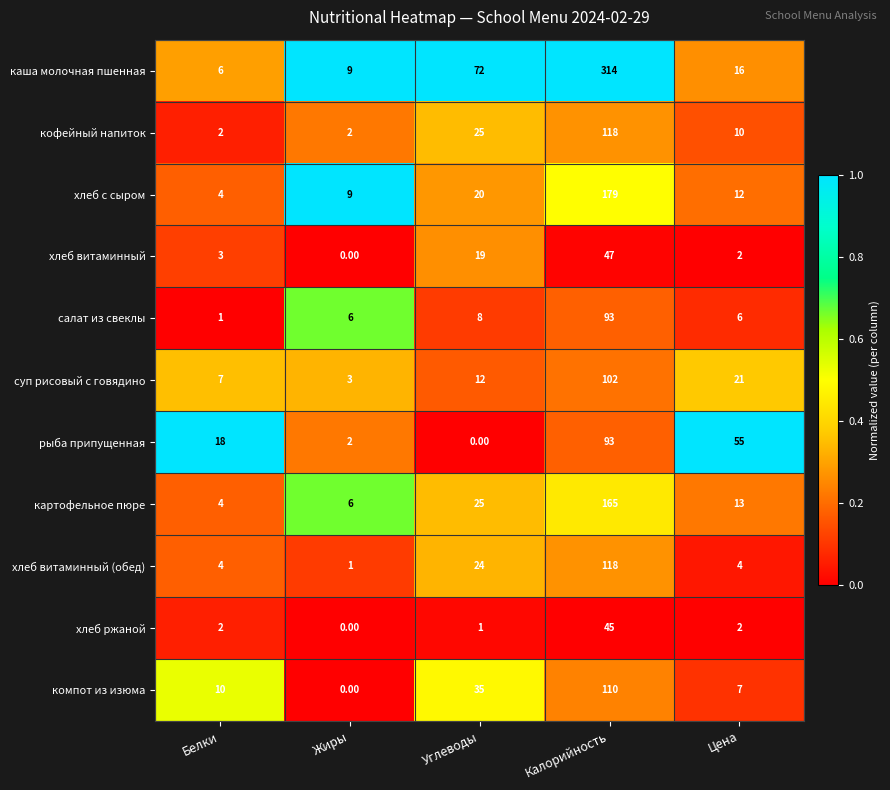

At how many categories does at least one series exceed 0?

5